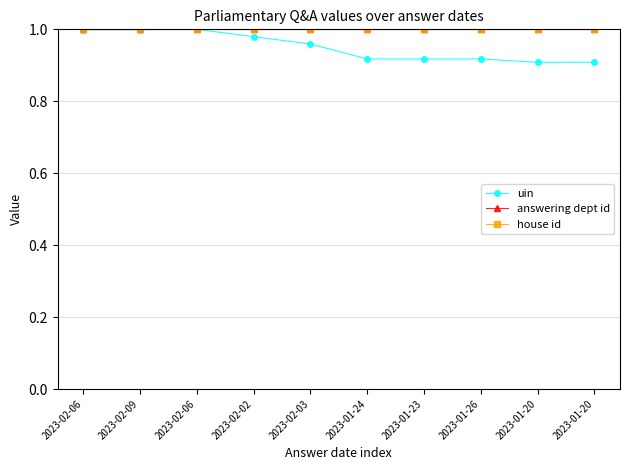

Which category has the lowest value in the uin series?

2023-01-20